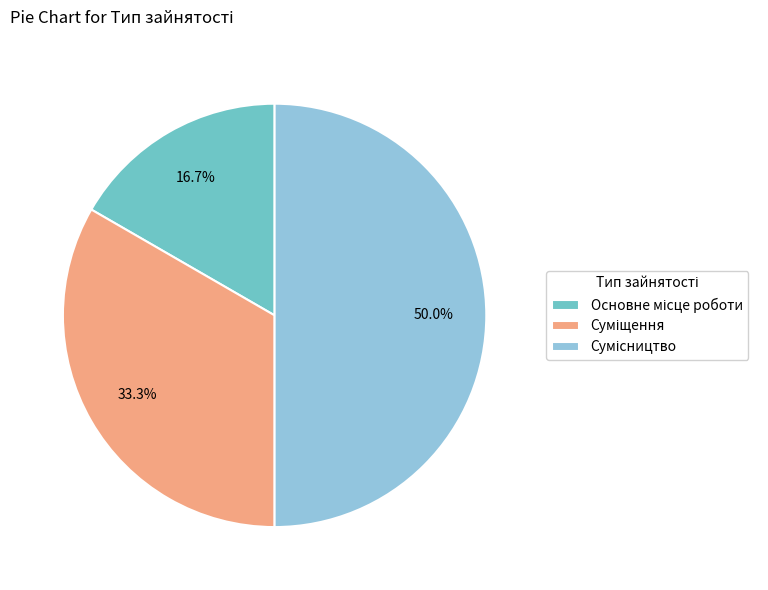

Between Основне місце роботи and Сумісництво, which is larger?

Сумісництво